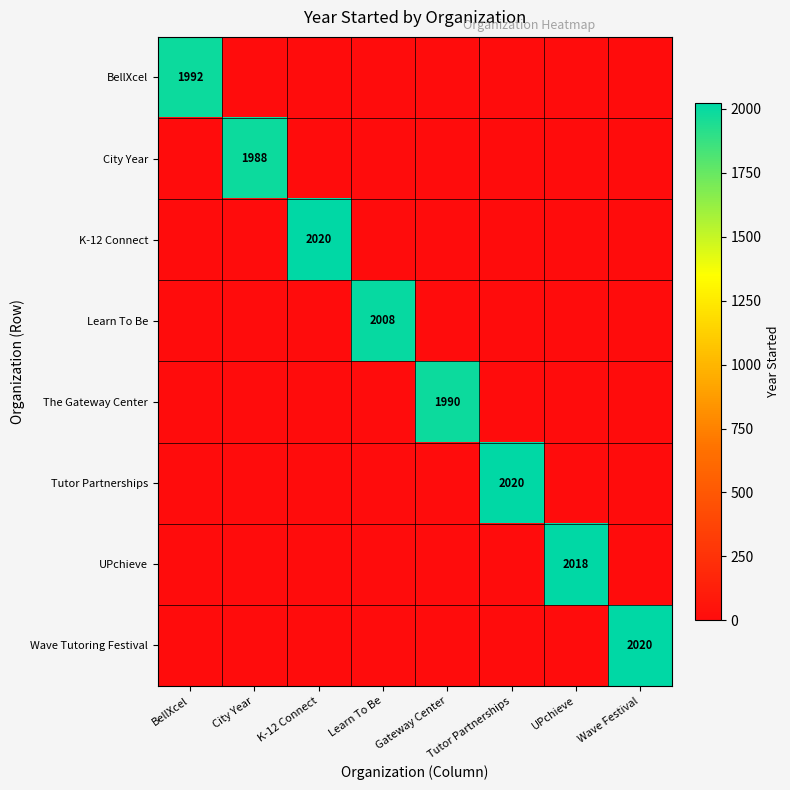

What is the difference between the maximum and minimum values in the The Gateway Center series?

1990